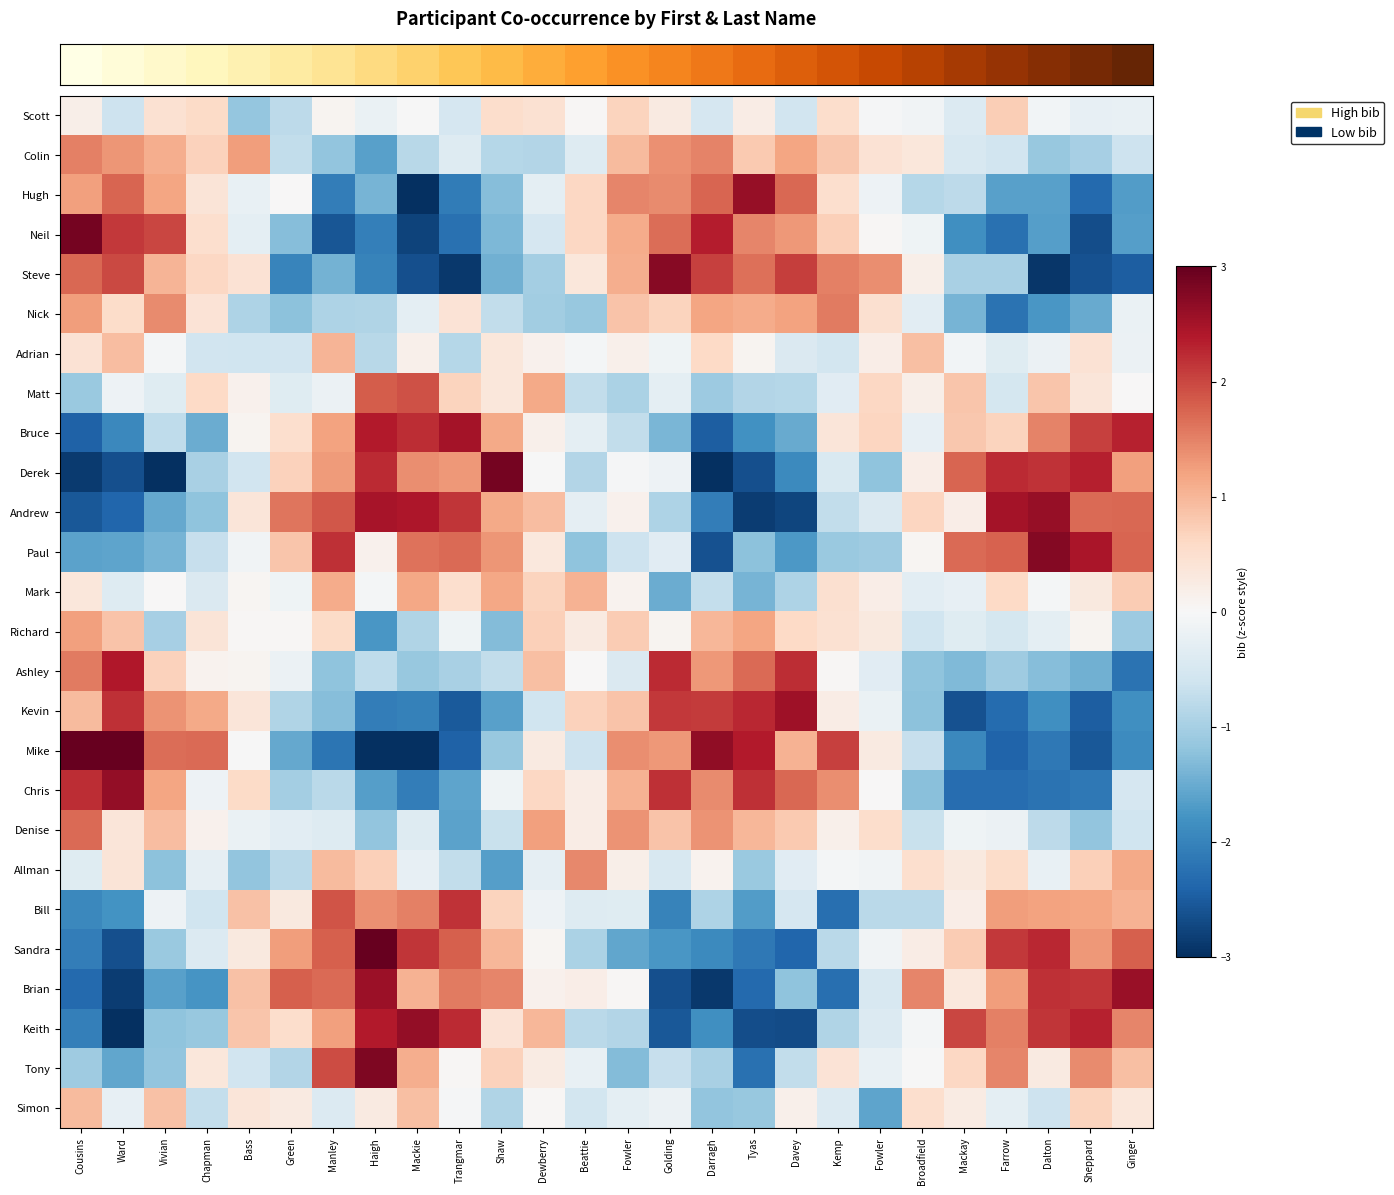

Which label corresponds to the largest value in the chart?

Haigh